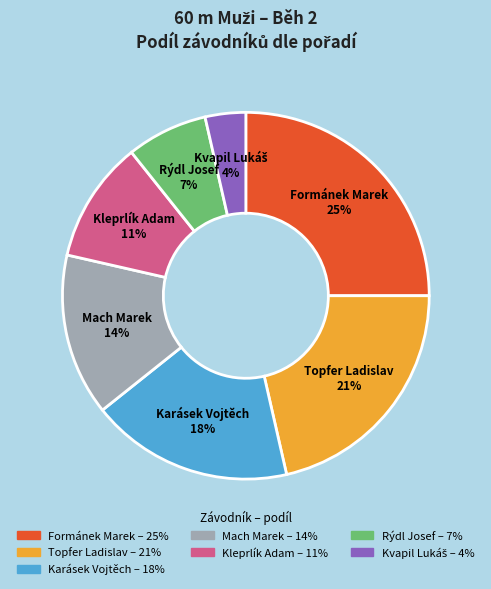

Approximately how many times larger is the value at Karásek Vojtěch – 18% compared to Formánek Marek – 25%?

0.7